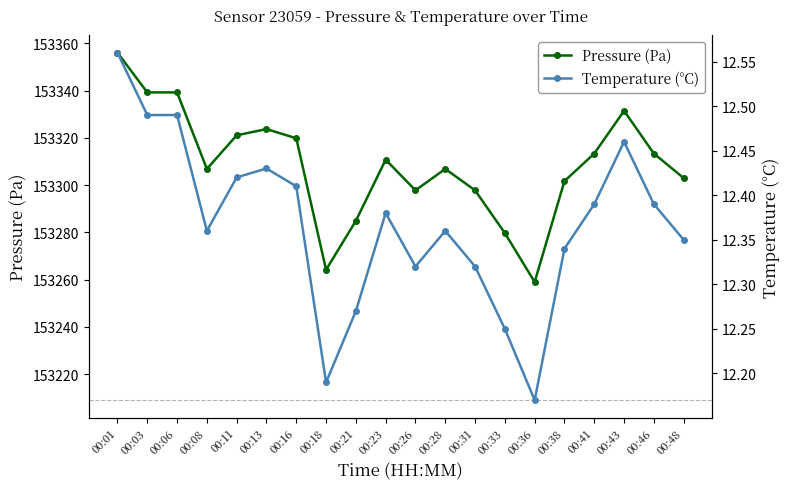

Between 00:28 and 00:48, which series saw the biggest shift?

Pressure (Pa)